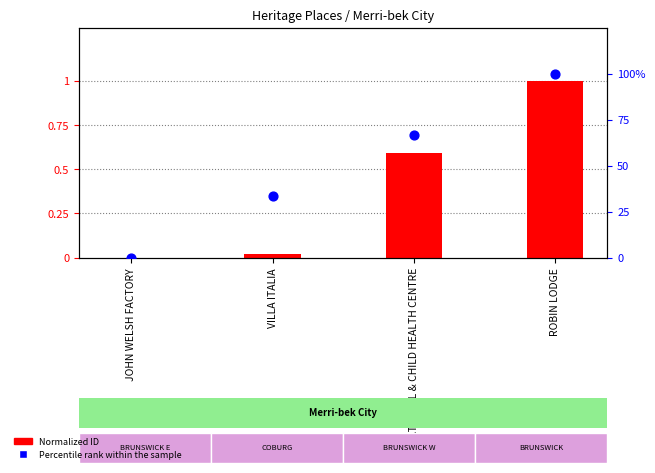

At how many categories does at least one series exceed 14?

3